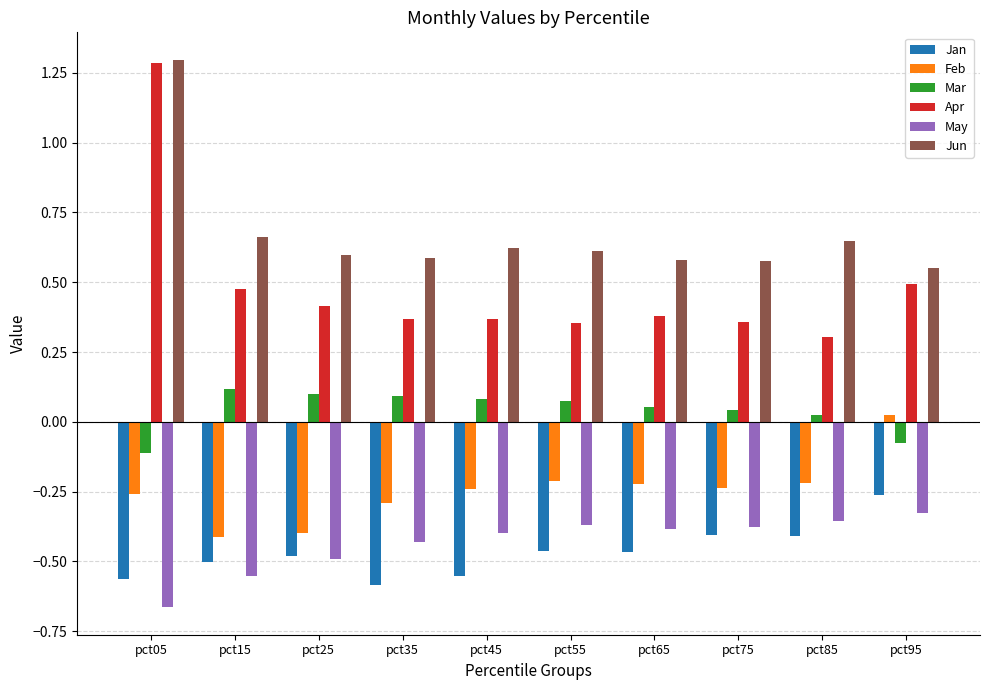

How many bars are there in each group?

6